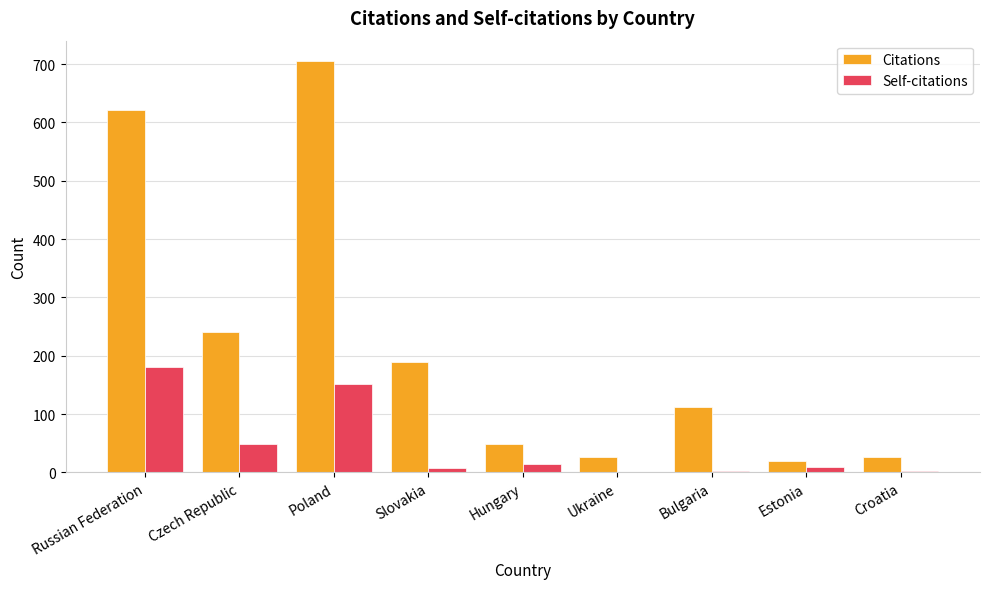

At which label does Self-citations reach its peak?

Russian Federation